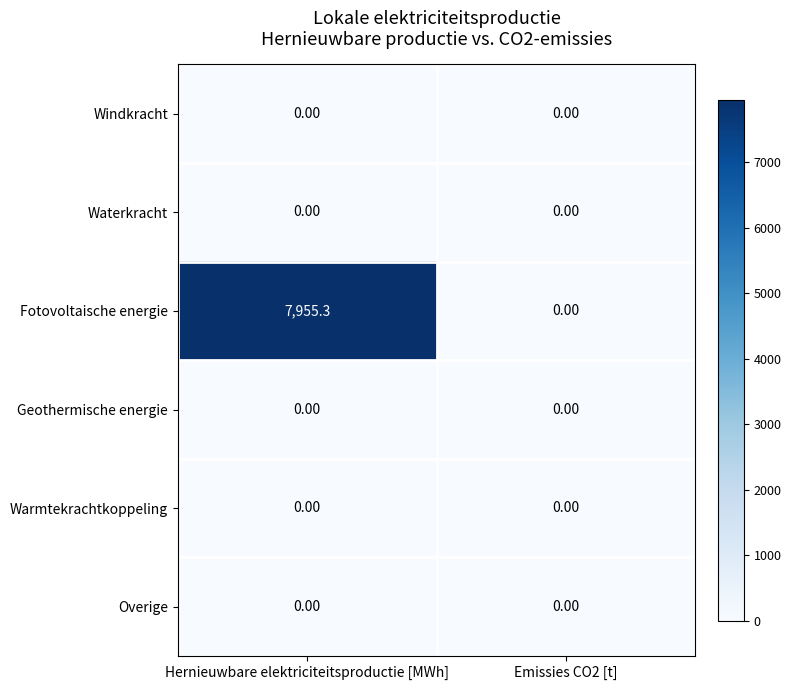

Which label corresponds to the largest value in the chart?

Hernieuwbare elektriciteitsproductie [MWh]